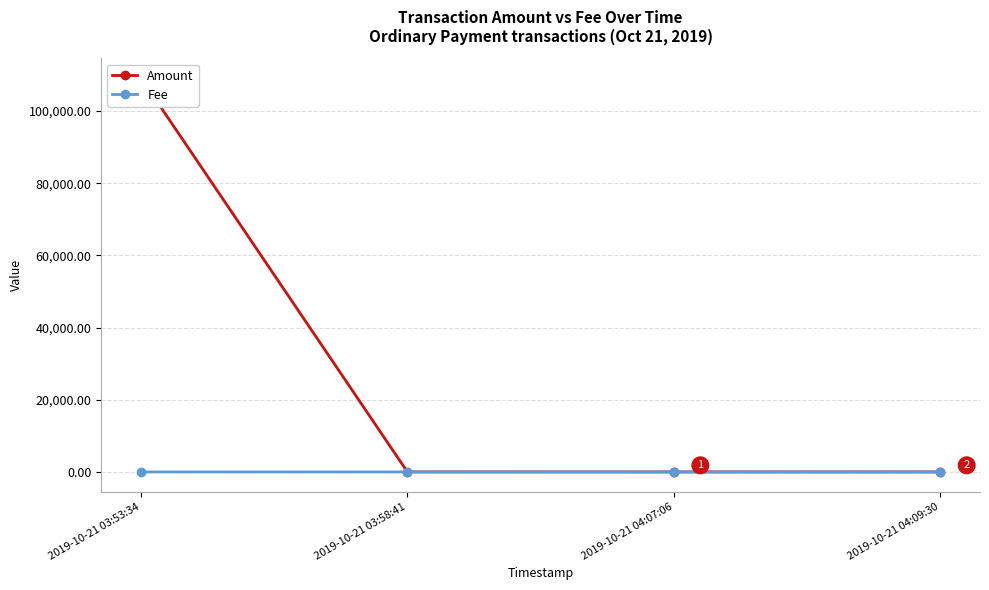

Is it true that Amount equals 0.0 at 2019-10-21 04:07:06?

True